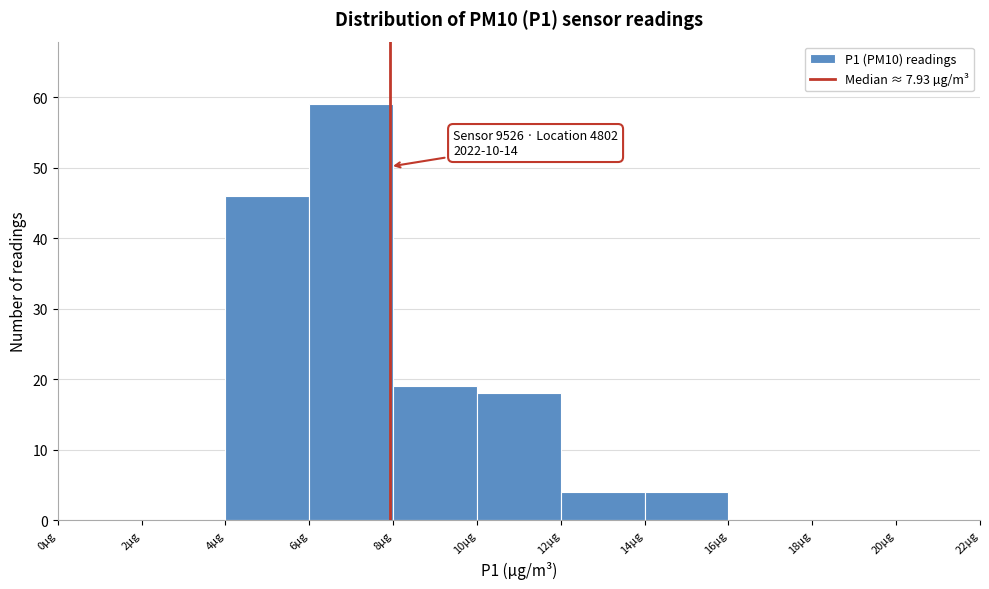

Which range on the x-axis has the tallest bar?

6 to 8